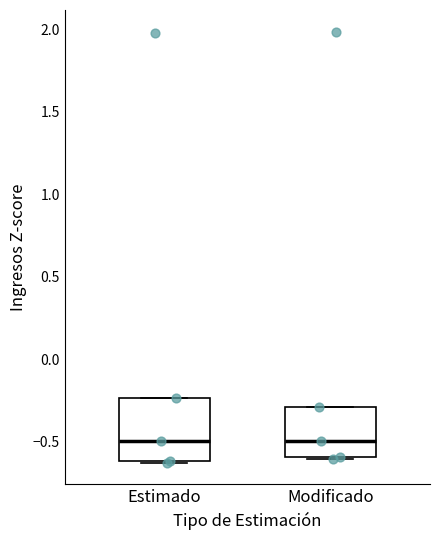

Reading left to right, transcribe this box plot: for each box, give where its median line is, the range the box spans, and where its two whiskers end, as read against the y-axis. The values are not printed on the chart, so give them approximately, as read against the axis.

Estimado: median -0.50, box -0.60 to -0.25, whiskers -0.65 to -0.25
Modificado: median -0.50, box -0.60 to -0.30, whiskers -0.60 to -0.30